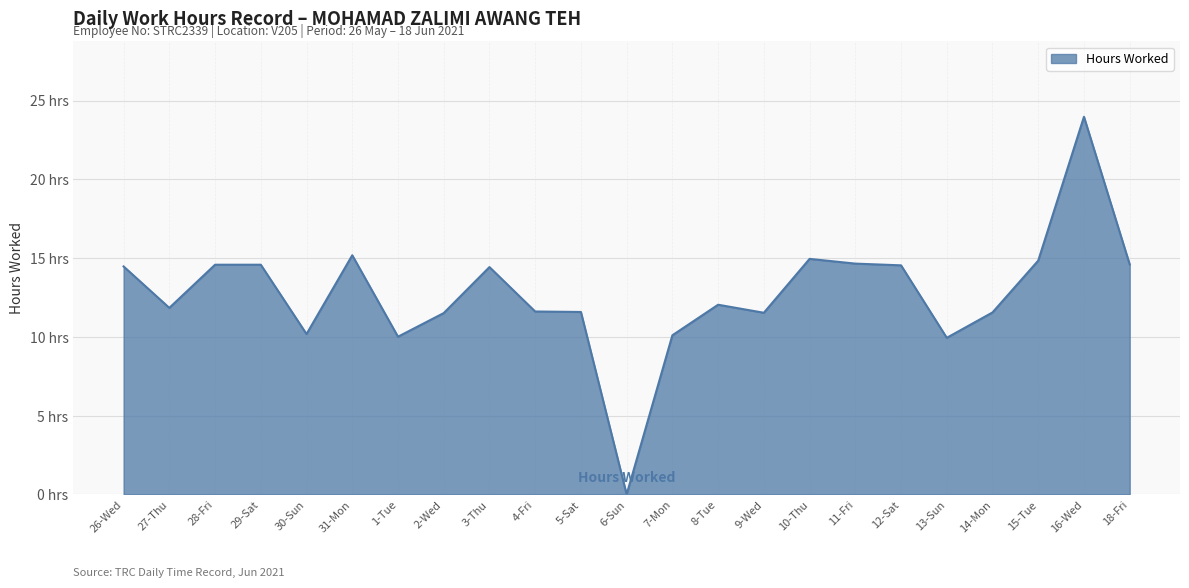

True or false: there are more than 0 points higher than both neighbors.

True